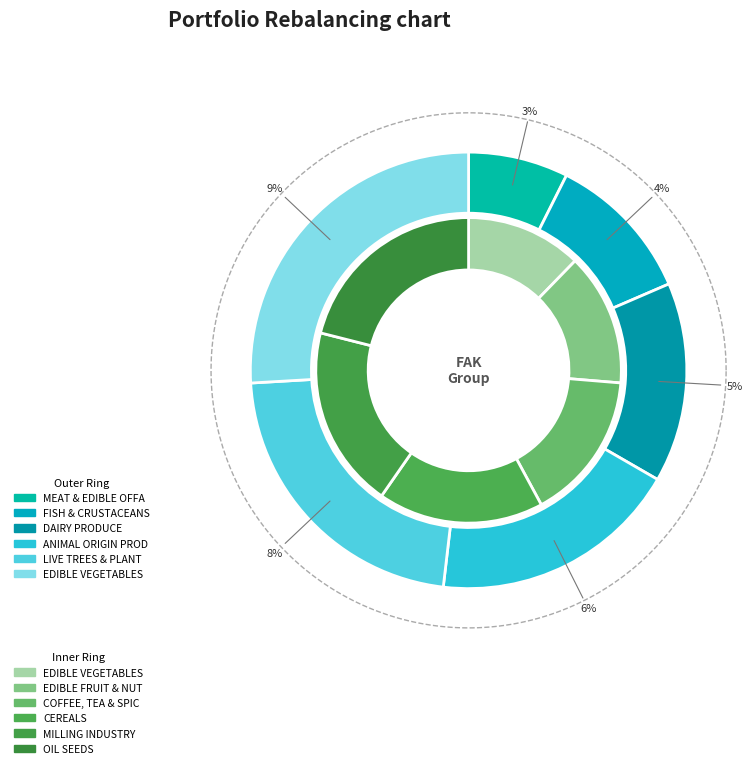

Which slice is the largest?

CHAPTER 12 - OIL SEEDS